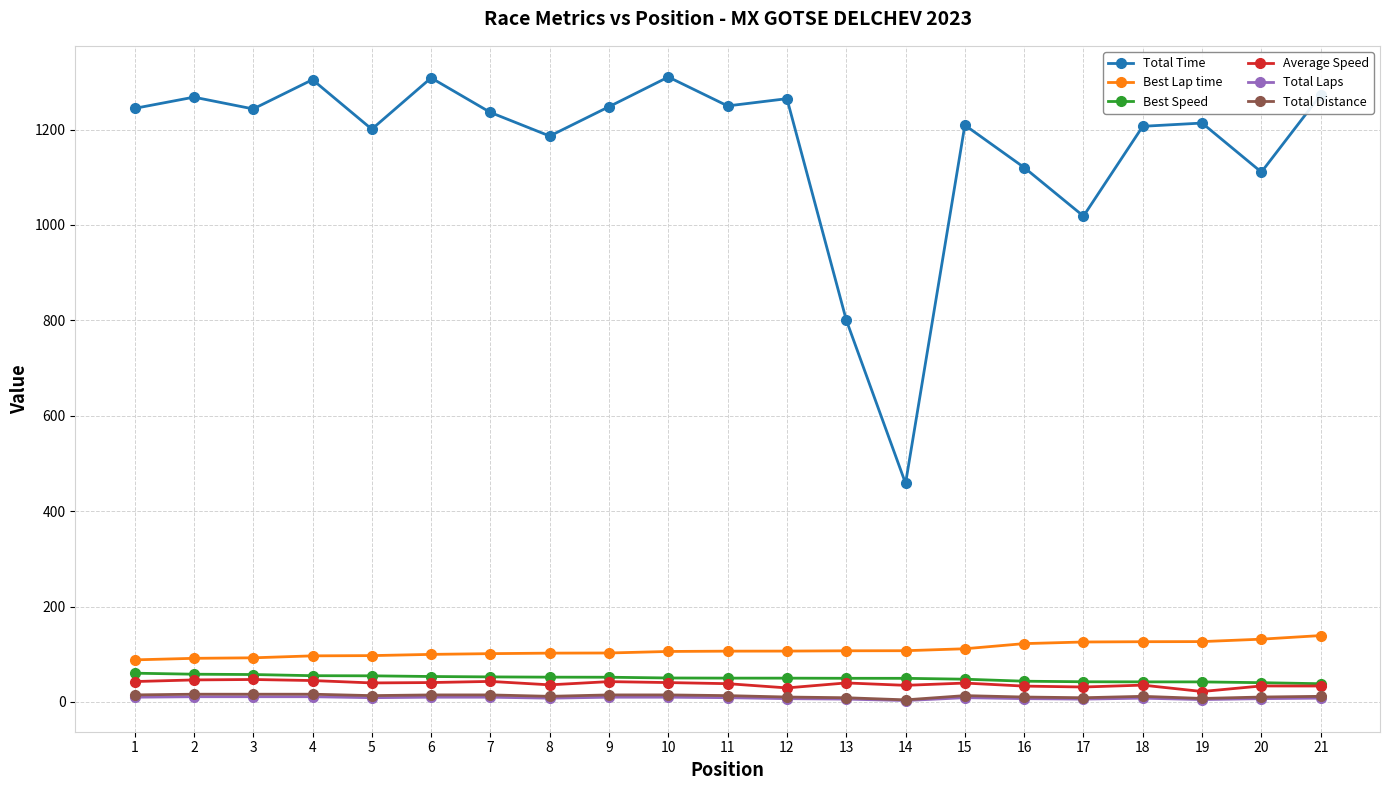

What is the maximum value shown in the chart?

1310.2